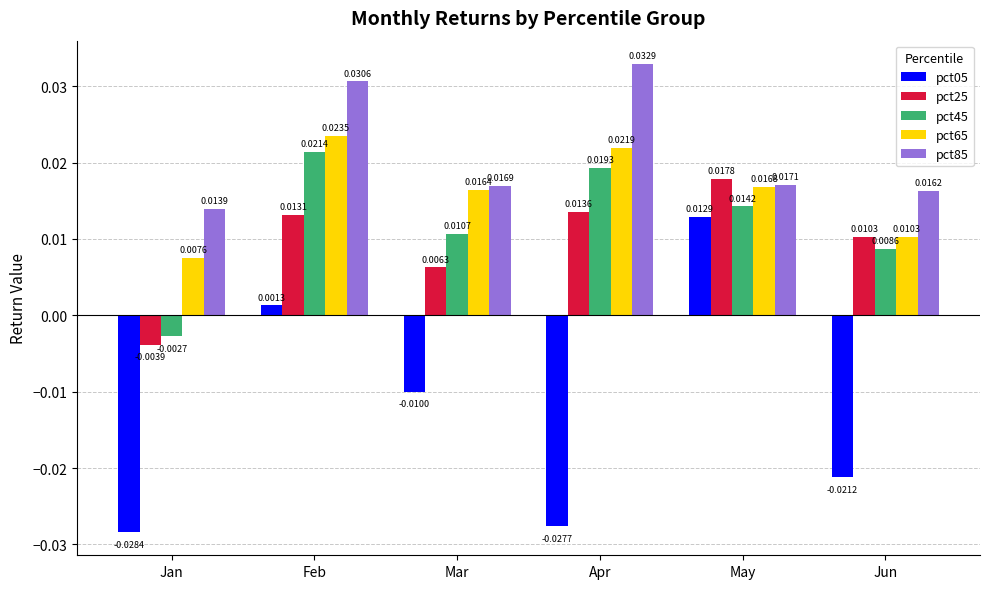

Rank the series by their maximum value, from highest to lowest.

pct85, pct65, pct45, pct25, pct05